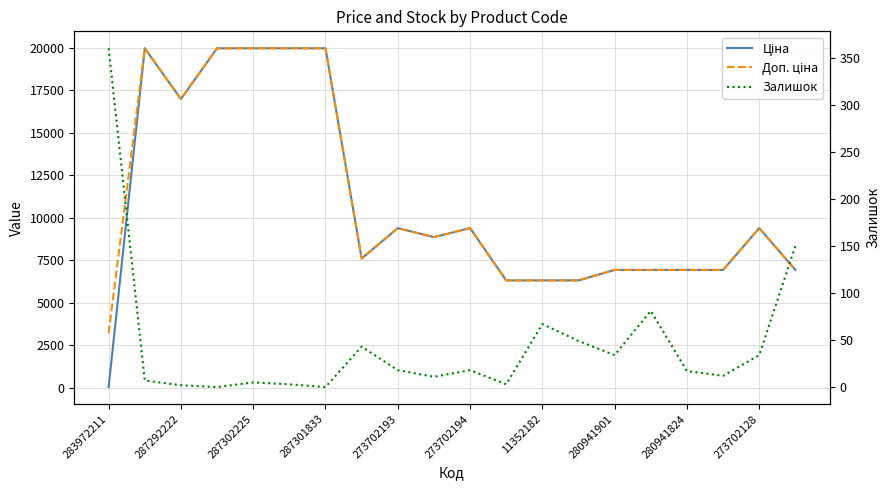

What is the maximum value for Ціна?

19964.2